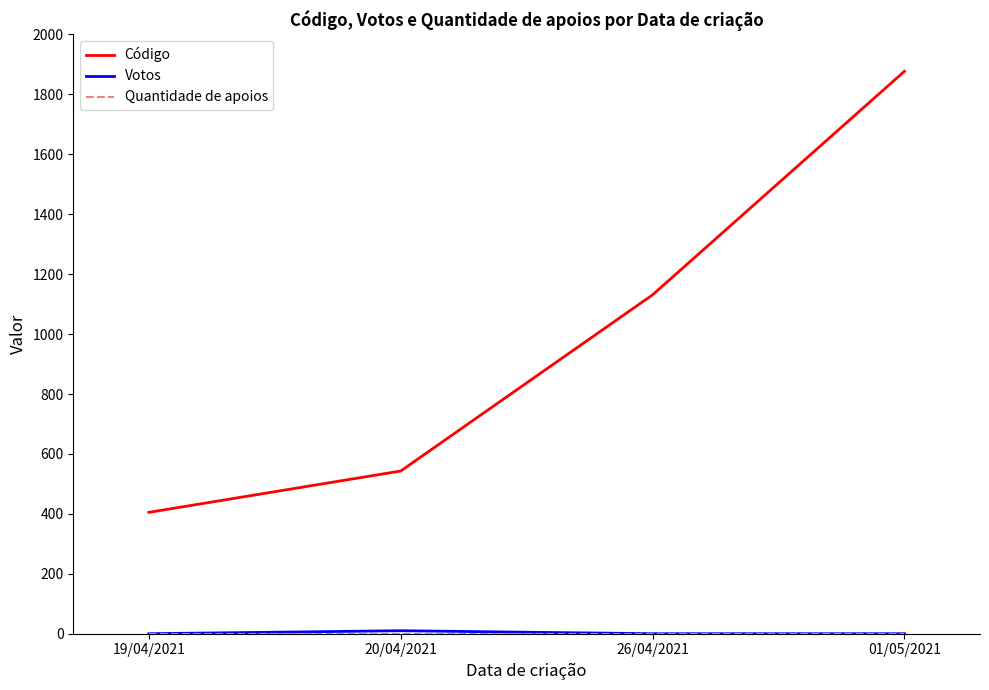

List the labels in order of Código value, smallest first.

19/04/2021, 20/04/2021, 26/04/2021, 01/05/2021